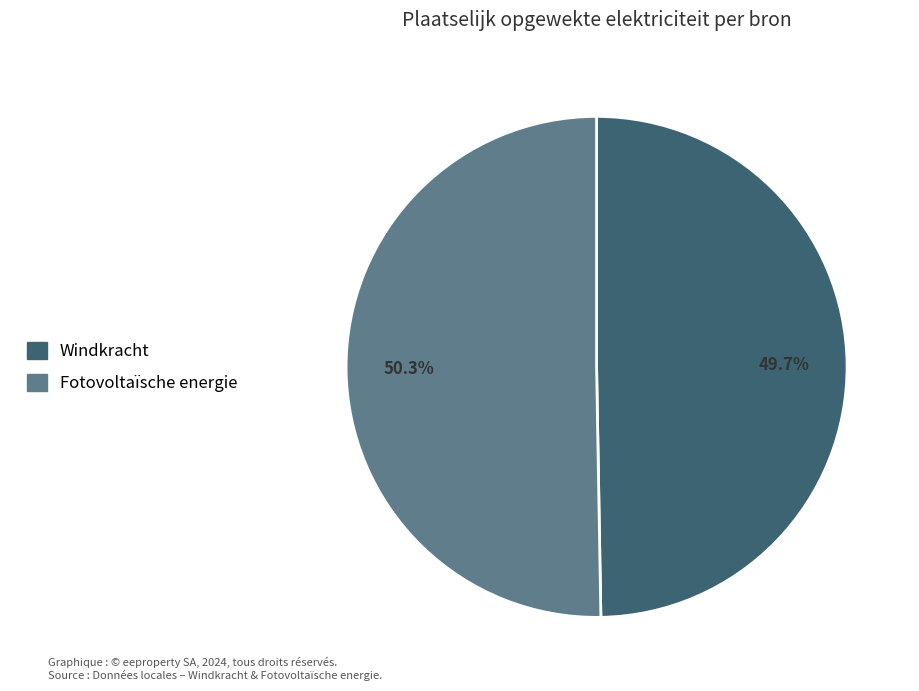

How many segments does this pie chart have?

2